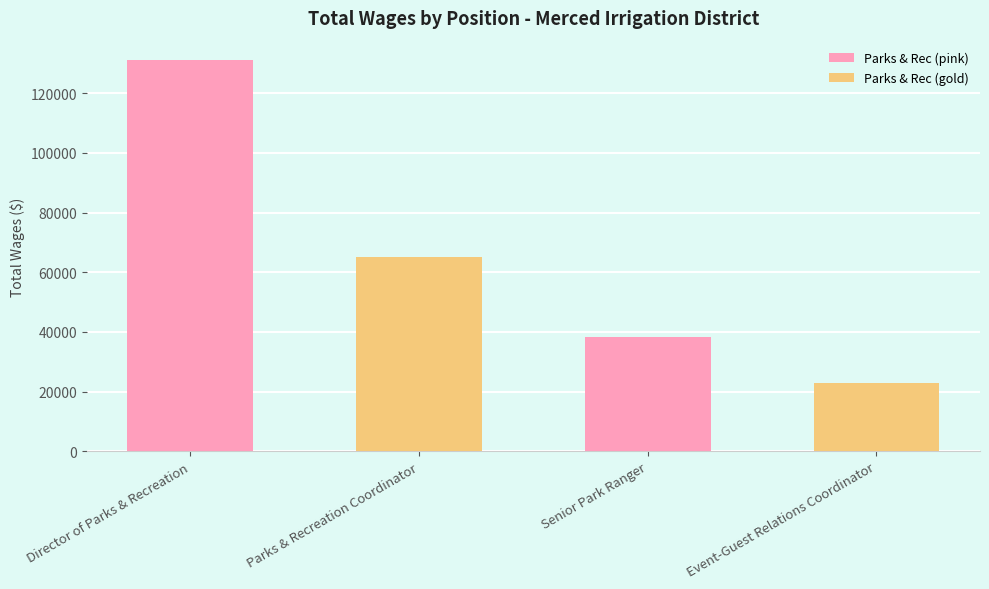

Which category has the highest value across all series?

Director of Parks & Recreation